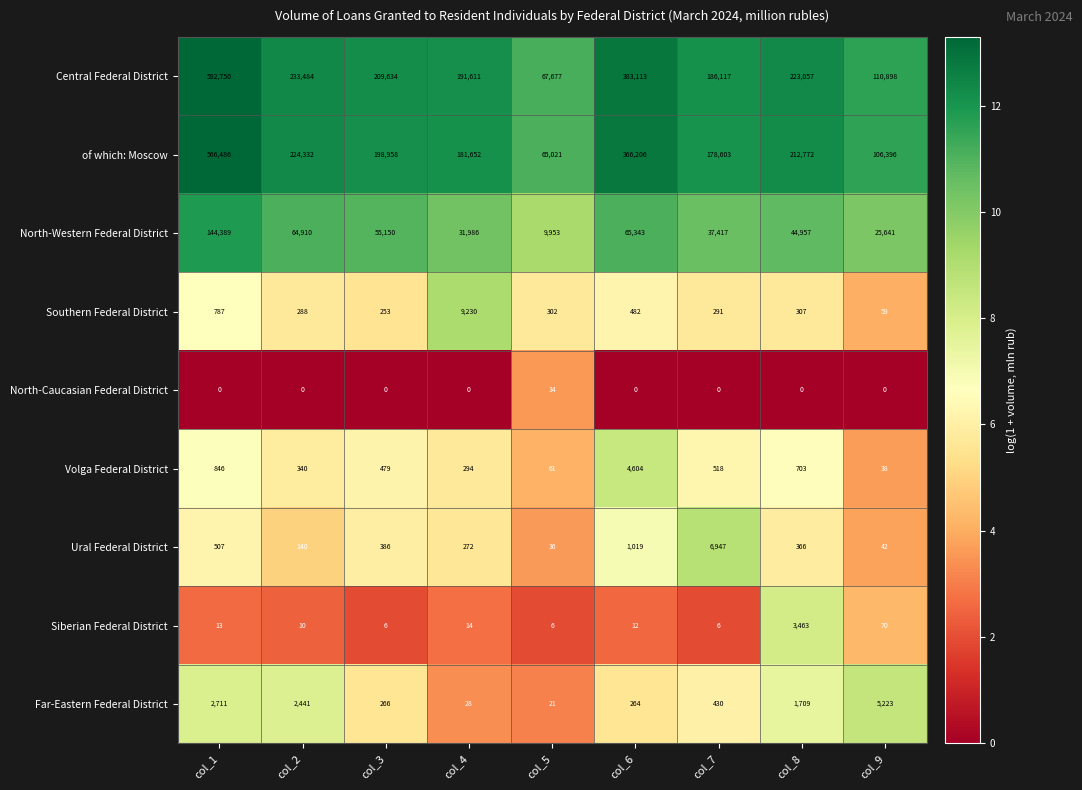

What is the sum of the Far-Eastern Federal District values at col_1 and col_9?

7934